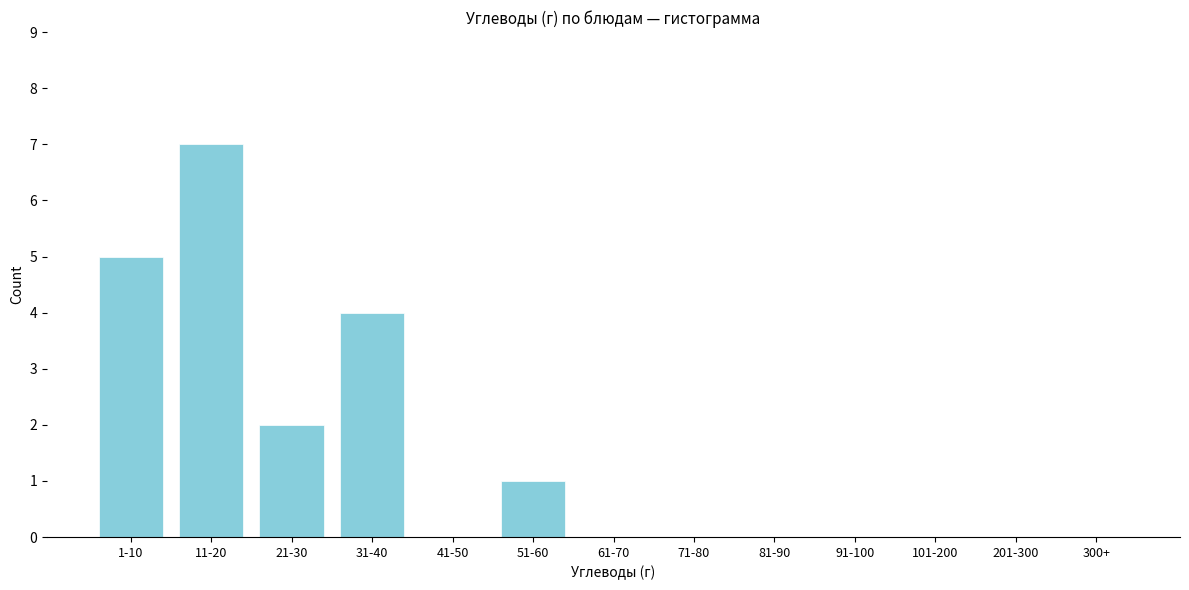

Reading right to left, transcribe all the data shown in this chart.

300+=0	201-300=0	101-200=0	91-100=0	81-90=0	71-80=0	61-70=0	51-60=1	41-50=0	31-40=4	21-30=2	11-20=7	1-10=5